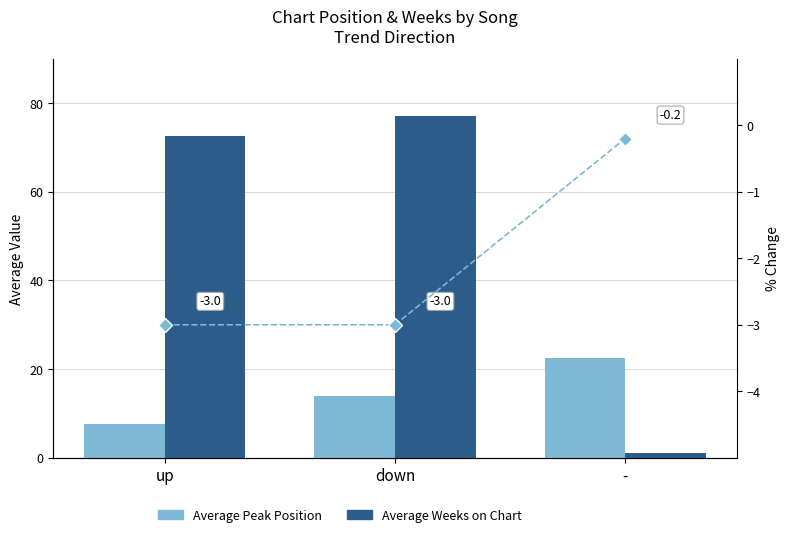

Is it true that Average Peak Position equals 11.8 at up?

False